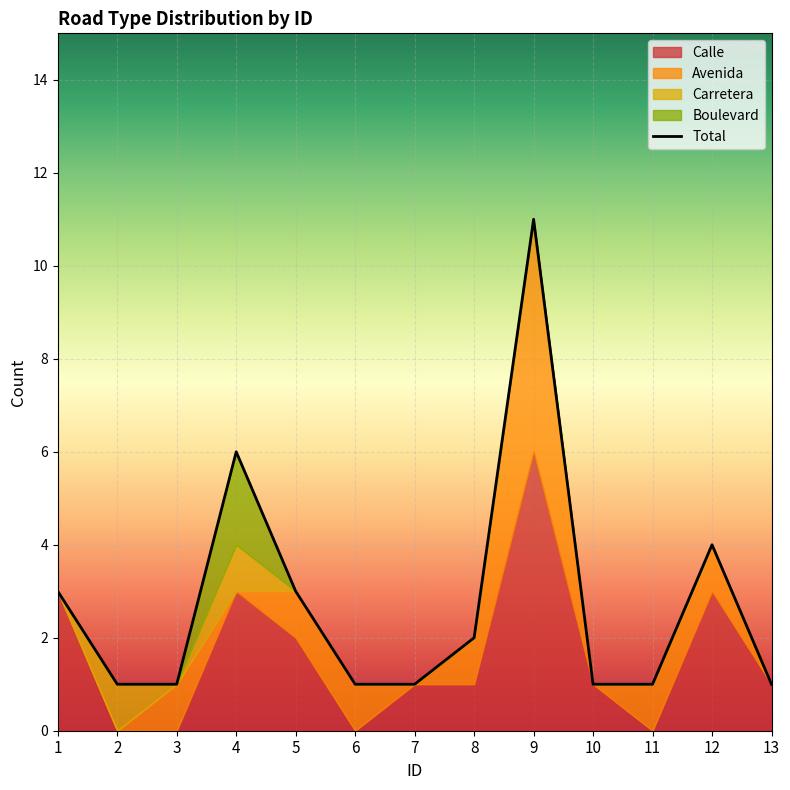

Reading left to right, extract all data points from this chart.

1=3	2=1	3=1	4=6	5=3	6=1	7=1	8=2	9=11	10=1	11=1	12=4	13=1